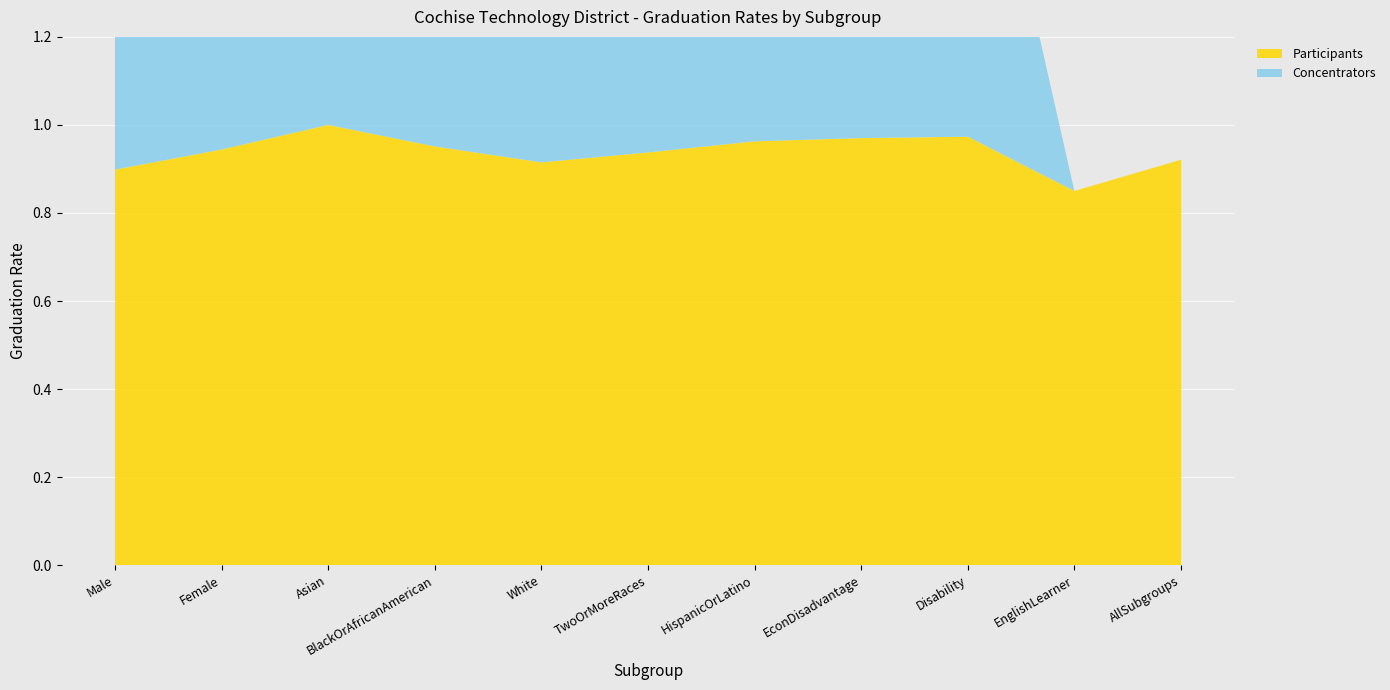

Reading left to right, transcribe all the data shown in this chart.

Participants: Male=0.9	Female=0.9	Asian=1.0	BlackOrAfricanAmerican=1.0	White=0.9	TwoOrMoreRaces=0.9	HispanicOrLatino=1.0	EconDisadvantage=1.0	Disability=1.0	EnglishLearner=0.8	AllSubgroups=0.9
Concentrators: Male=0.9	Female=1.0	Asian=1.0	BlackOrAfricanAmerican=0.9	White=1.0	TwoOrMoreRaces=0.8	HispanicOrLatino=1.0	EconDisadvantage=1.0	Disability=0.9	EnglishLearner=0.0	AllSubgroups=0.0